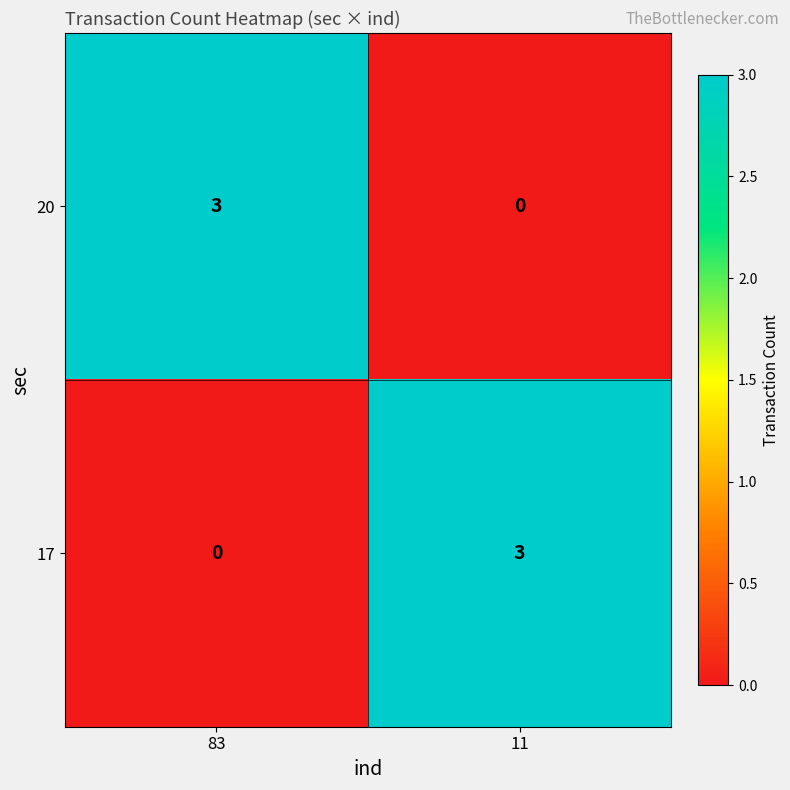

What is the sum of the 20 values at 11 and 83?

3